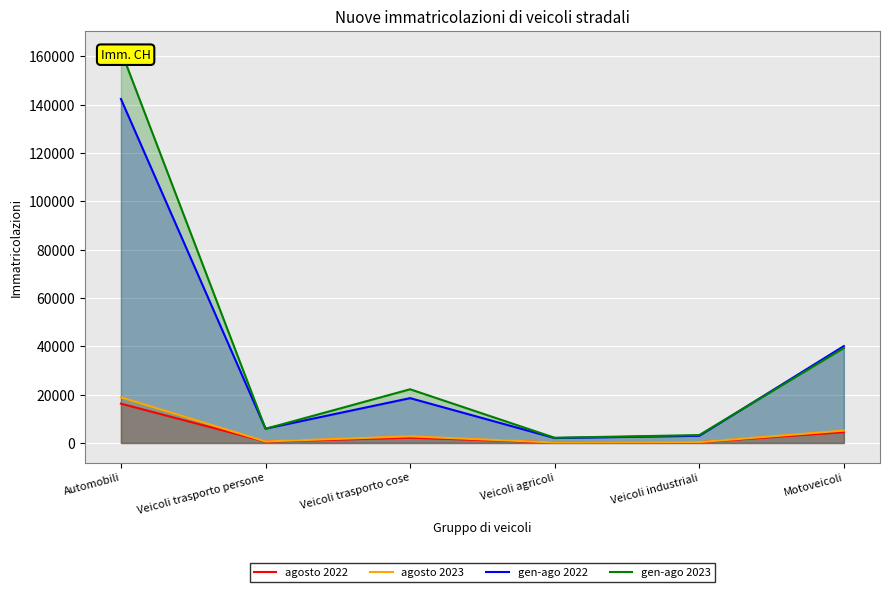

Is it true that gen-ago 2022 equals 40100 at Motoveicoli?

True